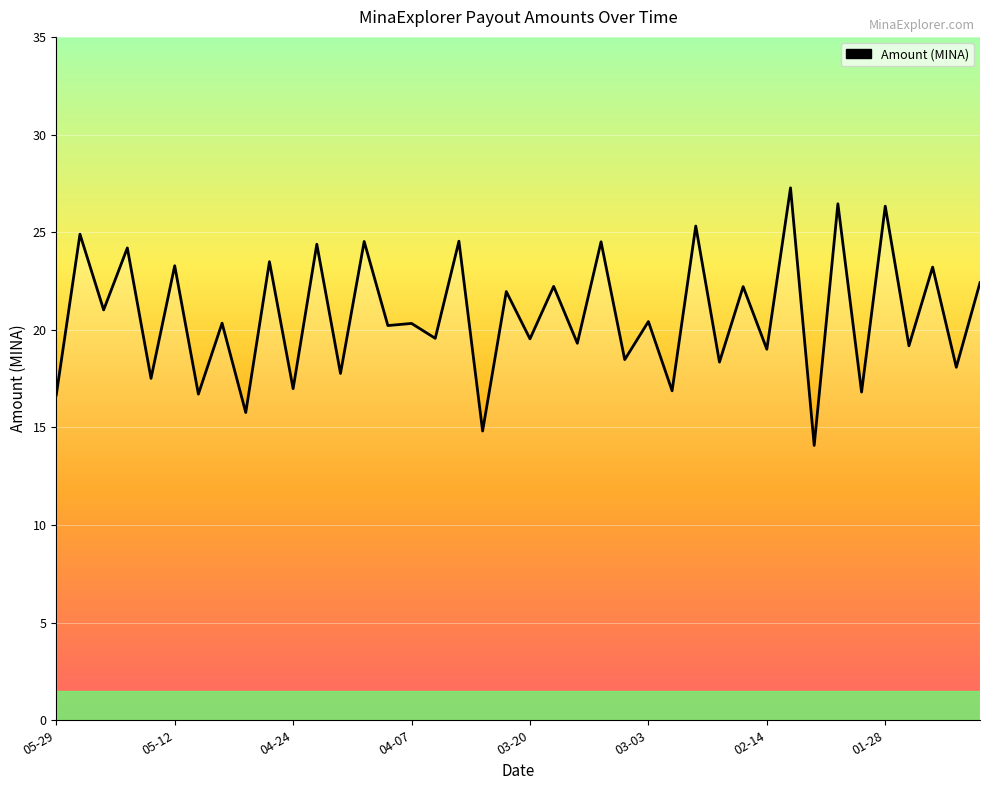

What is the smallest value displayed?

14.1